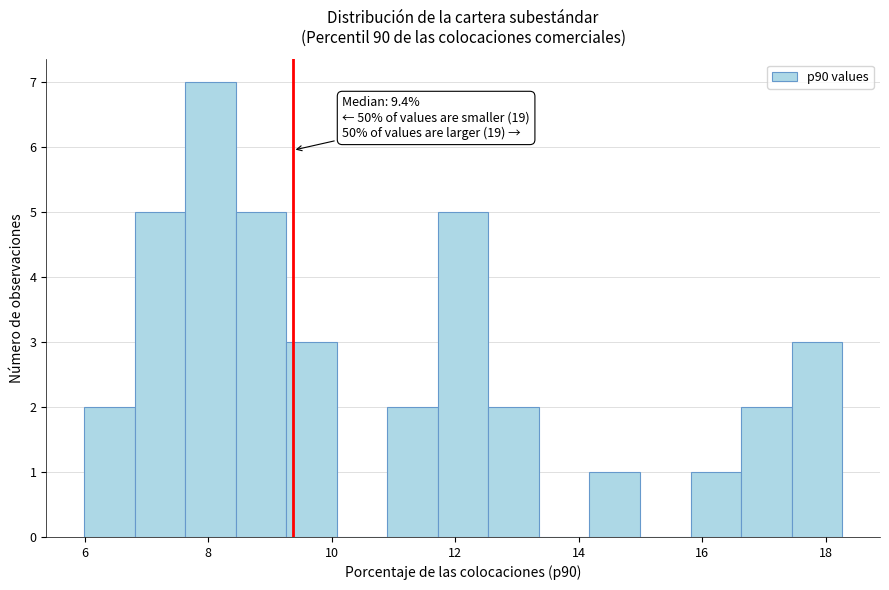

Which range on the x-axis has the tallest bar?

7.6 to 8.4